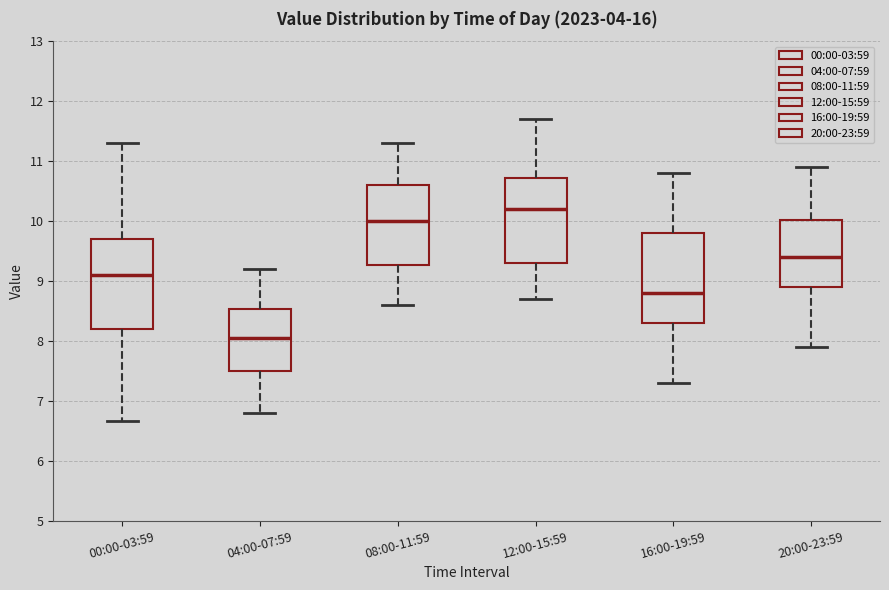

Where does the upper whisker of the box for 16:00-19:59 end on the y-axis? The values are not printed on the chart, so give them approximately, as read against the axis.

10.8